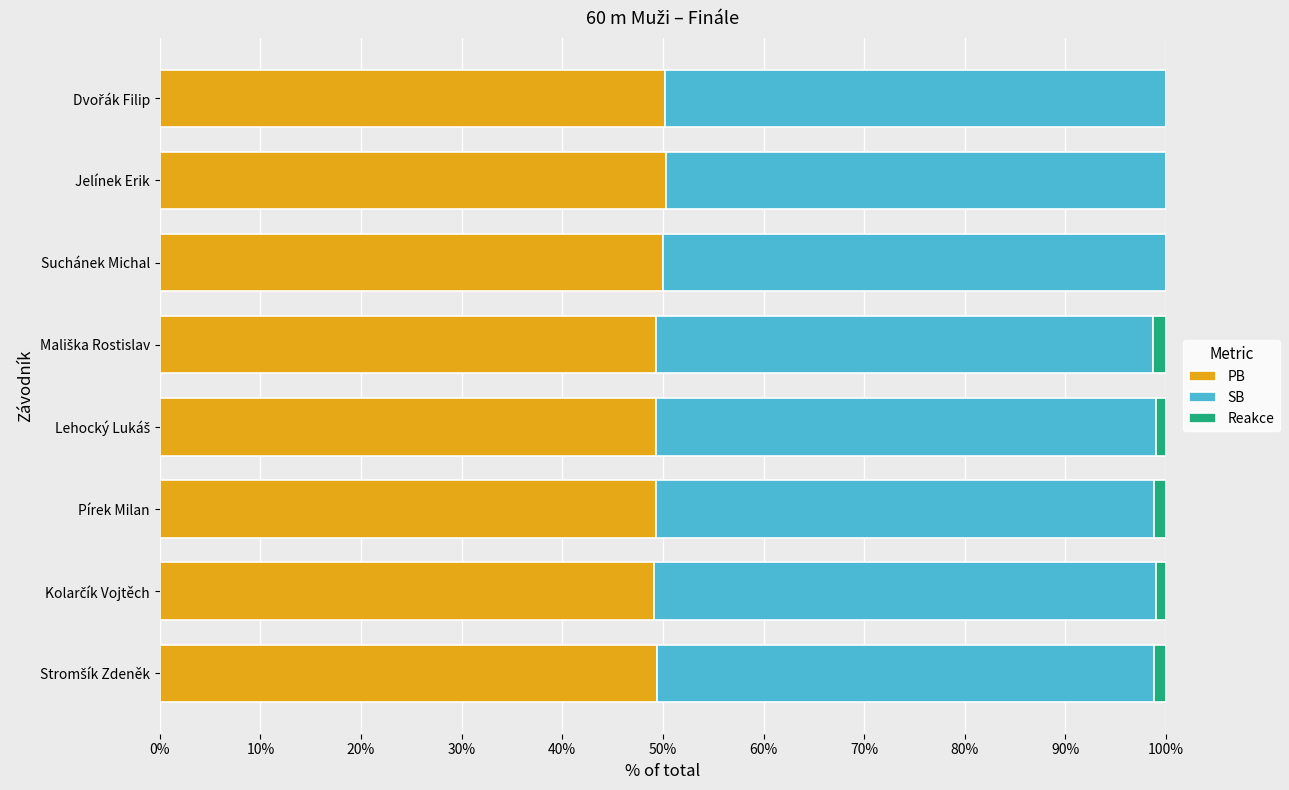

What is the sum of all PB values?

397.0